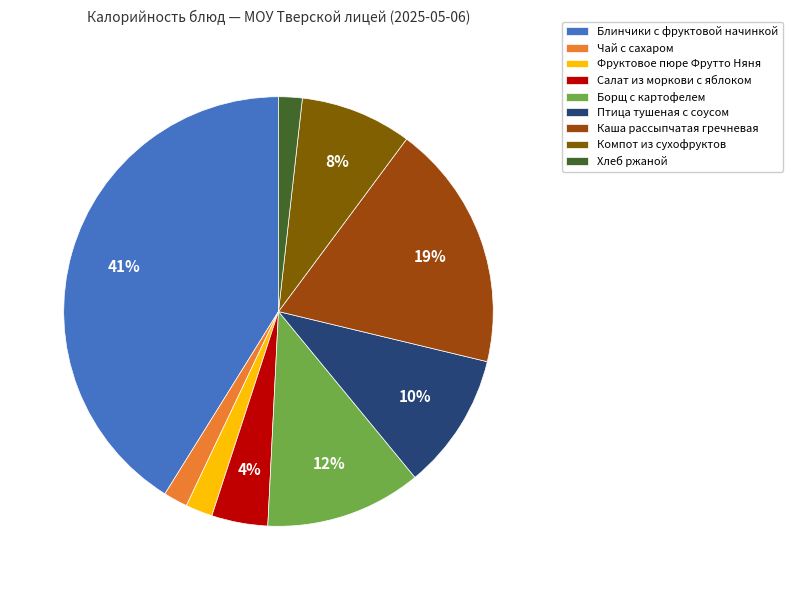

To the nearest percent, what is the difference between the largest and smallest slice percentages?

39%